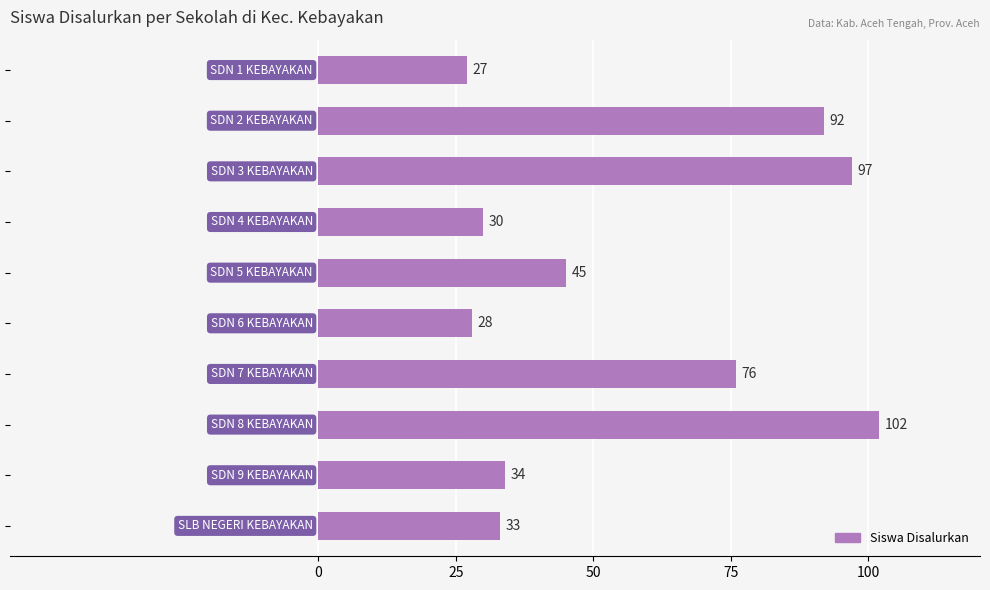

What is the average value?

56